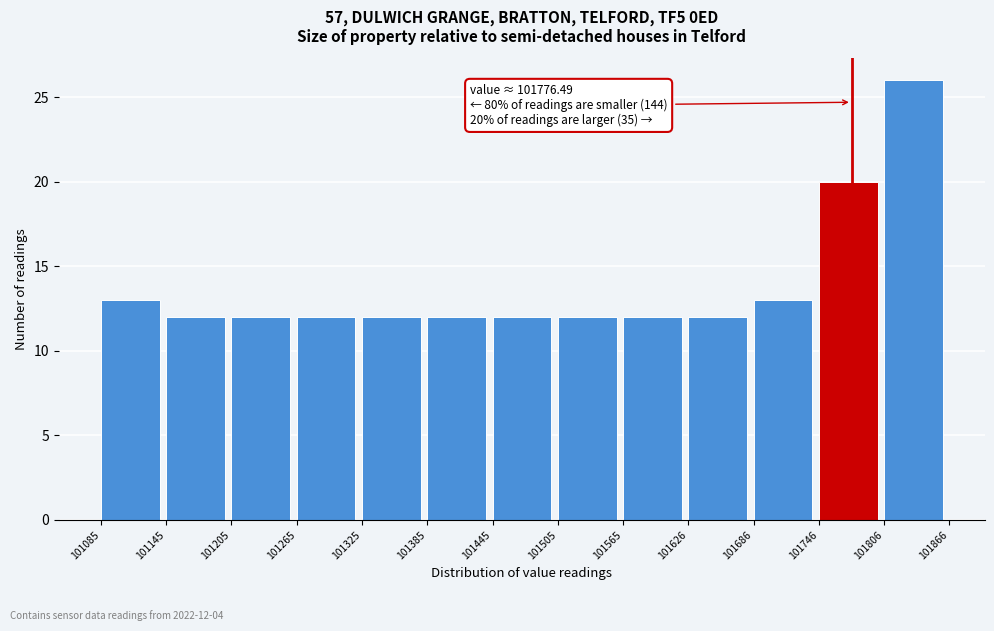

Over which range of the x-axis is the bar tallest?

101806 to 101866